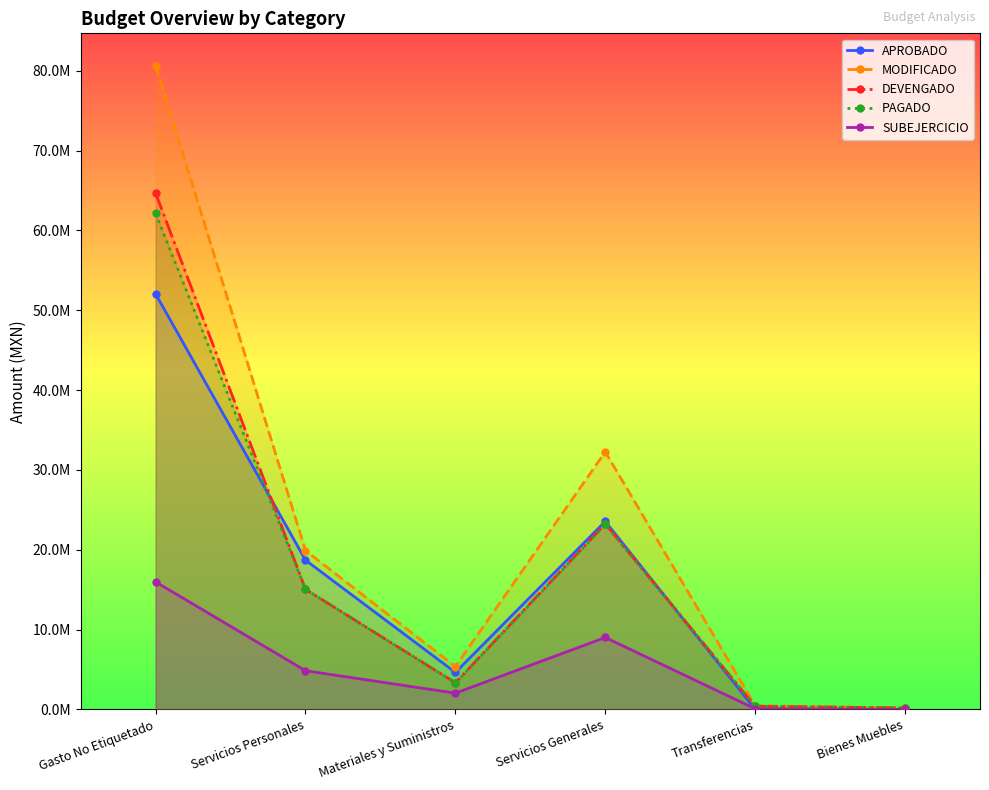

What is the approximate value of DEVENGADO at Servicios Personales?

15047753.8